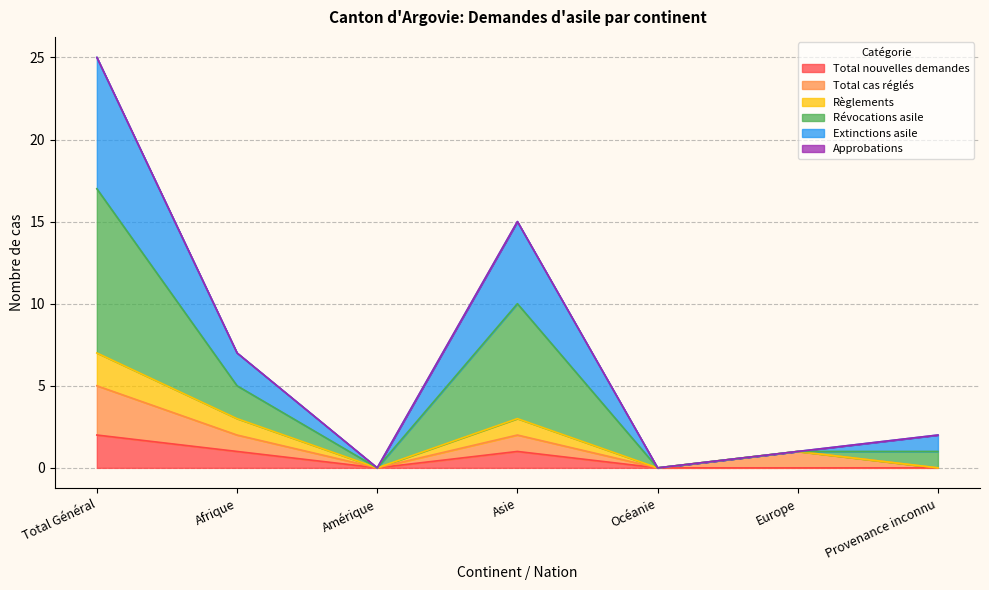

Does the chart display data point markers on the line(s)?

No